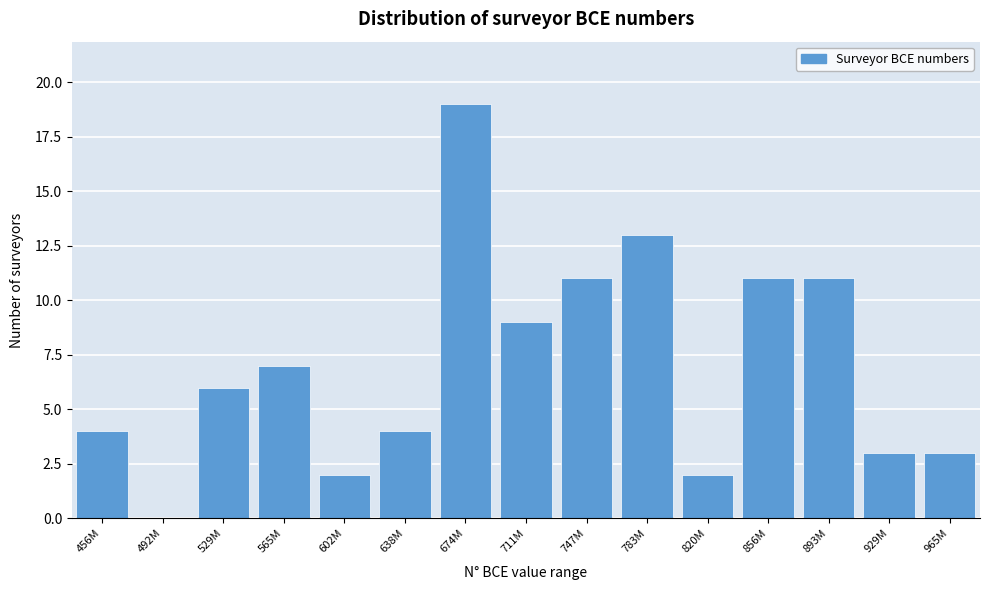

Reading left to right, transcribe all the data shown in this chart.

456M=4	492M=0	529M=6	565M=7	602M=2	638M=4	674M=19	711M=9	747M=11	783M=13	820M=2	856M=11	893M=11	929M=3	965M=3